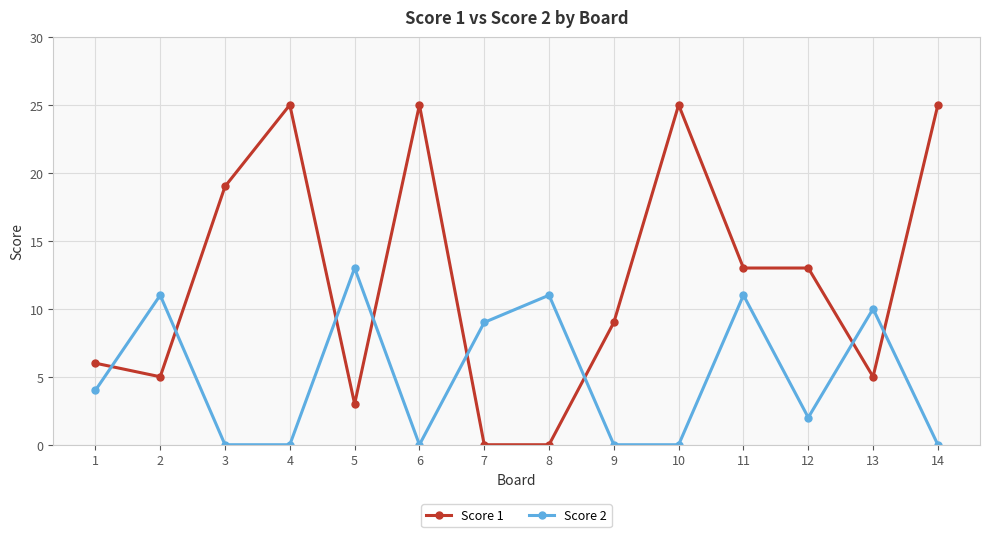

Reading right to left, transcribe all the data shown in this chart.

Score 1: 14=25	13=5	12=13	11=13	10=25	9=9	8=0	7=0	6=25	5=3	4=25	3=19	2=5	1=6
Score 2: 14=0	13=10	12=2	11=11	10=0	9=0	8=11	7=9	6=0	5=13	4=0	3=0	2=11	1=4